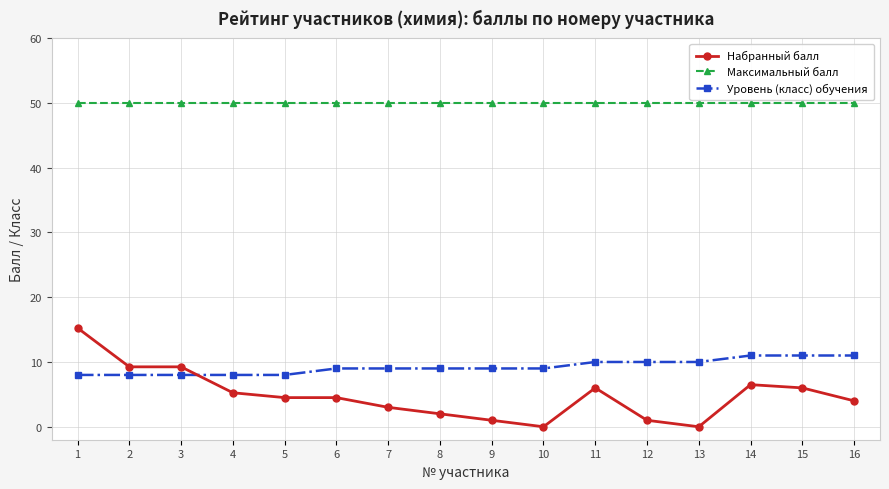

What is the difference between the highest and lowest values at 1?

42.0